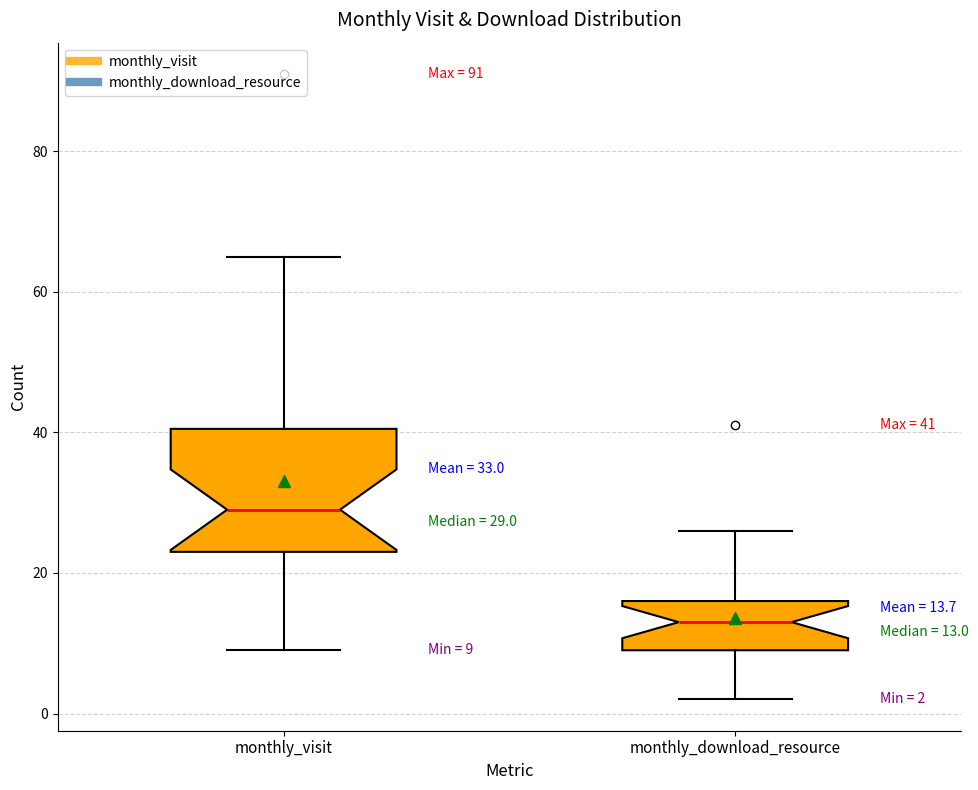

Which box is the tallest, from its lower edge to its upper edge?

monthly_visit